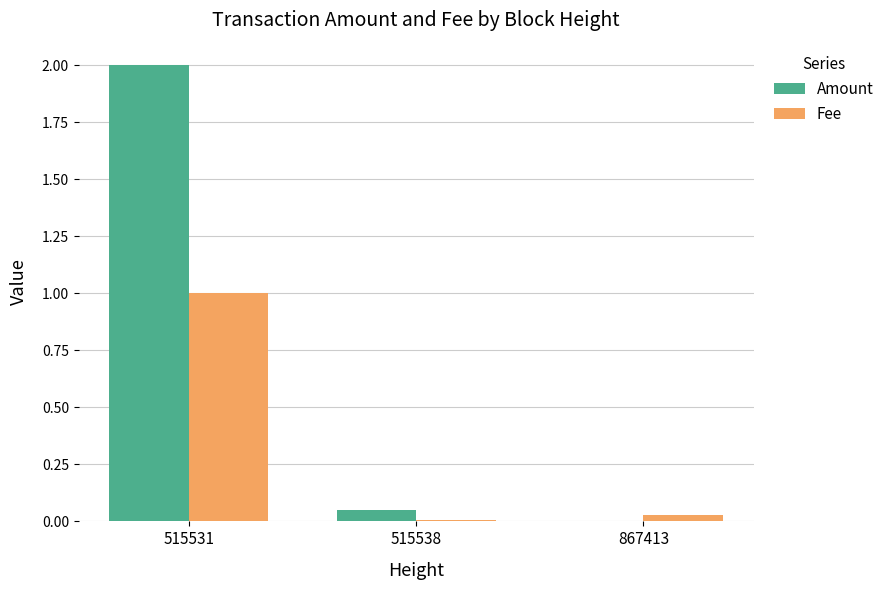

Which series changed the most between 515531 and 867413?

Amount